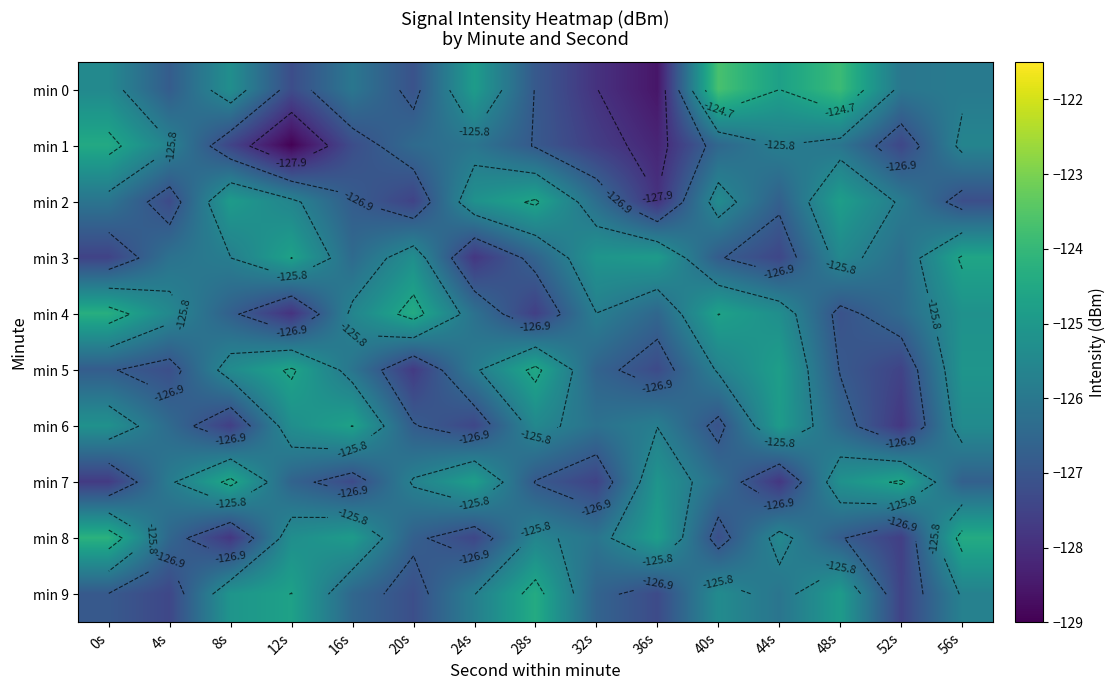

What is the spread (max minus min) of values at 40s?

3.5